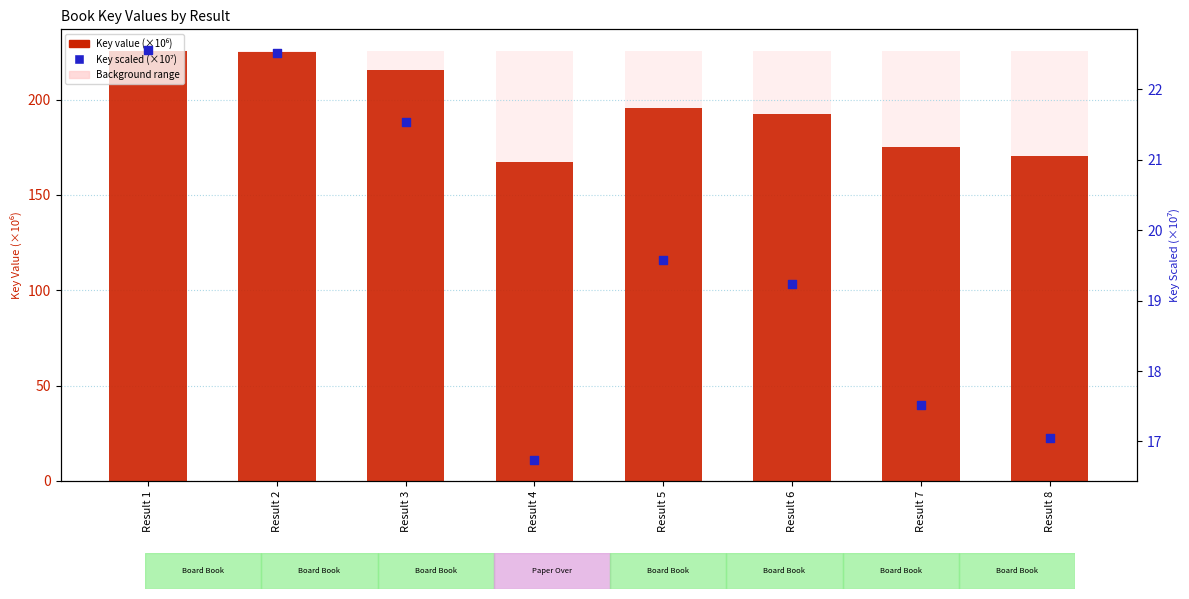

At which category is the sum across all series the highest?

Result 1